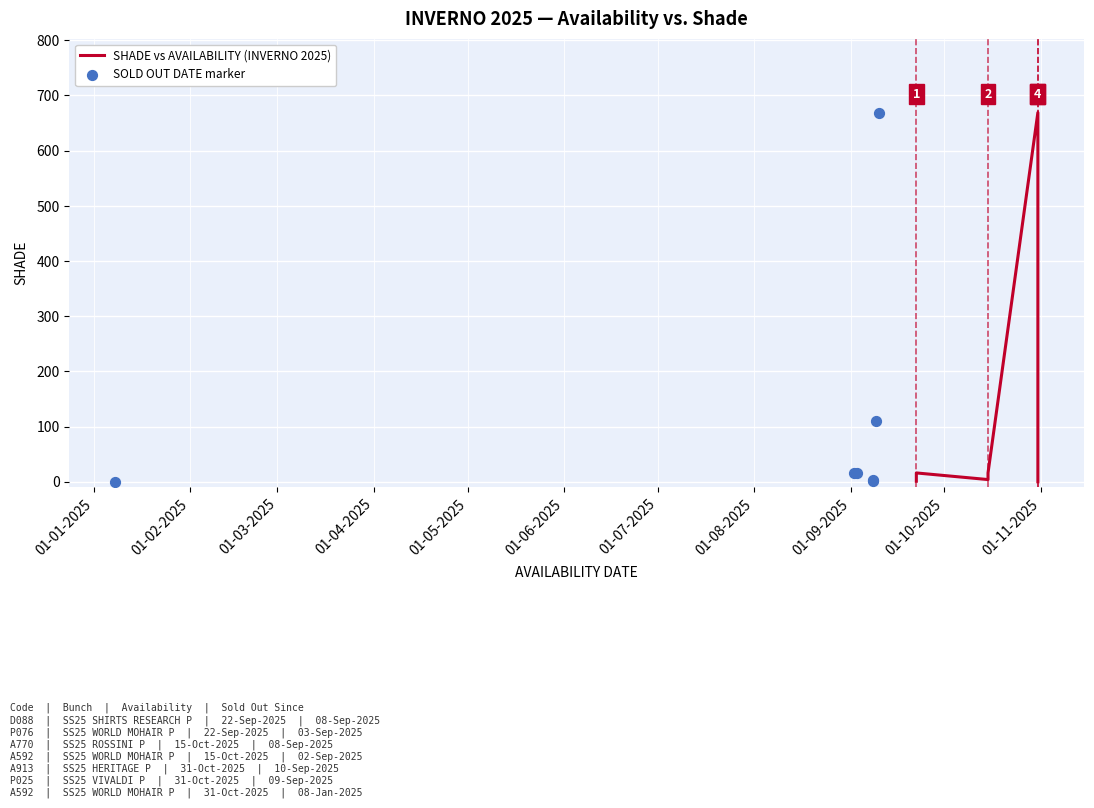

Is the value of SOLD OUT DATE marker at 01-04-2025 greater than the value of SHADE vs AVAILABILITY (INVERNO 2025) at 01-02-2025?

No